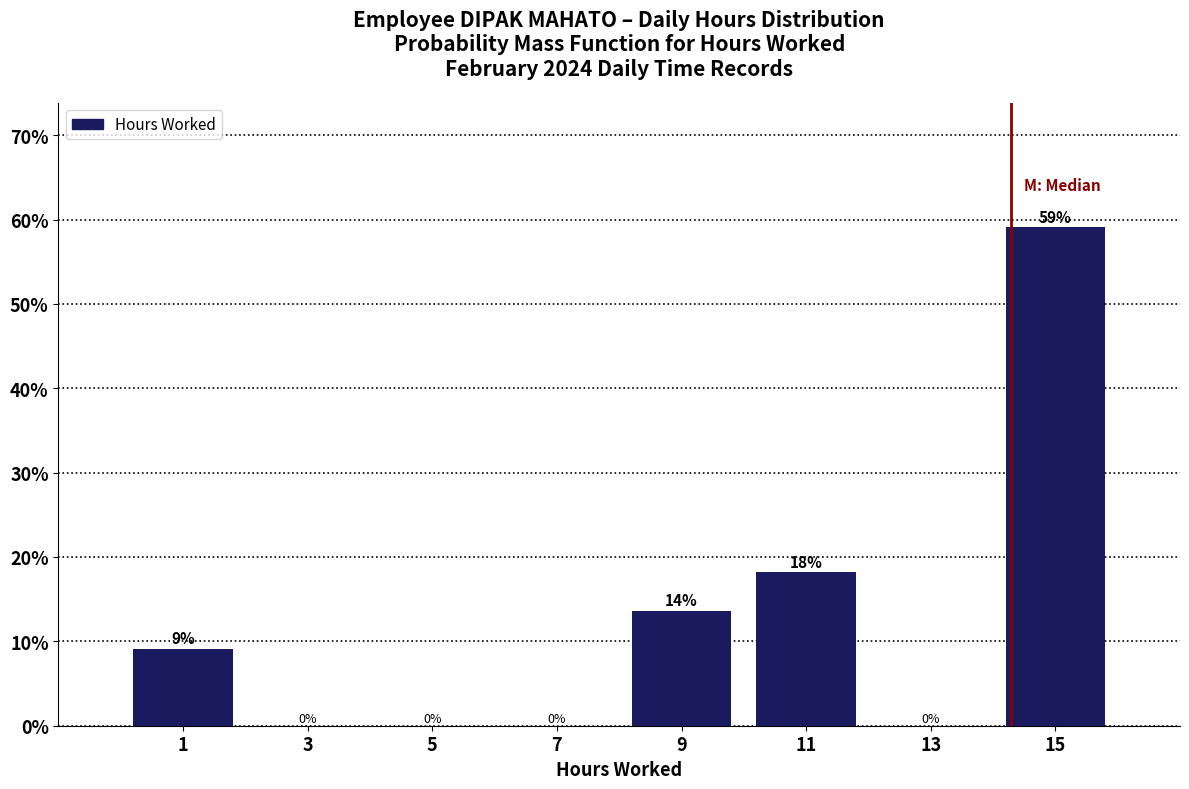

Over which range of the x-axis is the bar tallest?

14 to 16